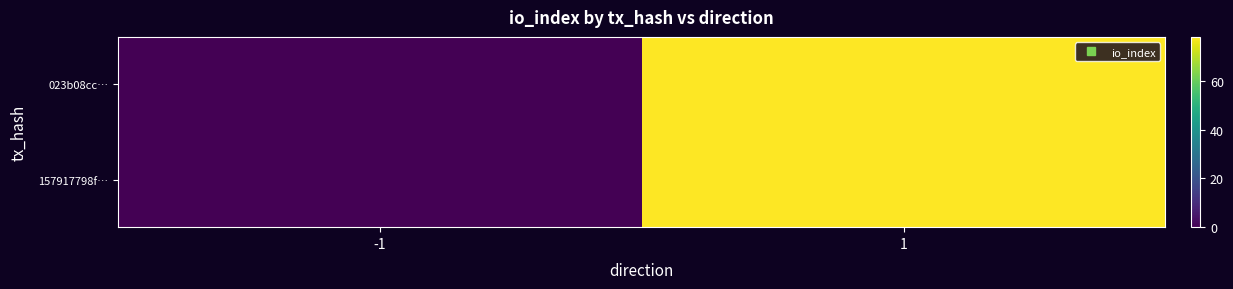

Reading left to right, transcribe all the data shown in this chart.

023b08cc…: -1=0	1=78
157917798f…: -1=0	1=78